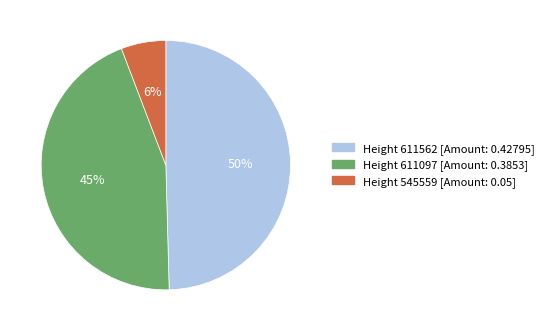

Is there a majority slice in this chart?

No